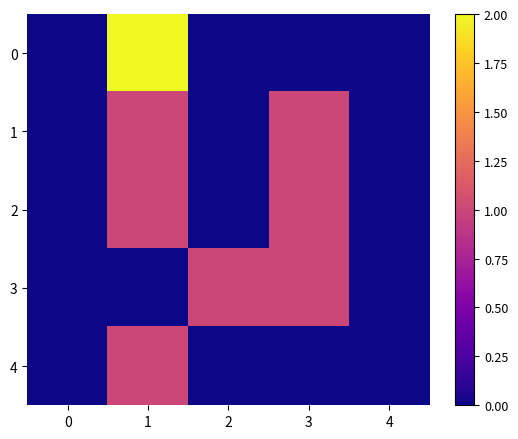

Reading left to right, what are all the values shown in this chart?

0: 0=0	1=2	2=0	3=0	4=0
1: 0=0	1=1	2=0	3=1	4=0
2: 0=0	1=1	2=0	3=1	4=0
3: 0=0	1=0	2=1	3=1	4=0
4: 0=0	1=1	2=0	3=0	4=0